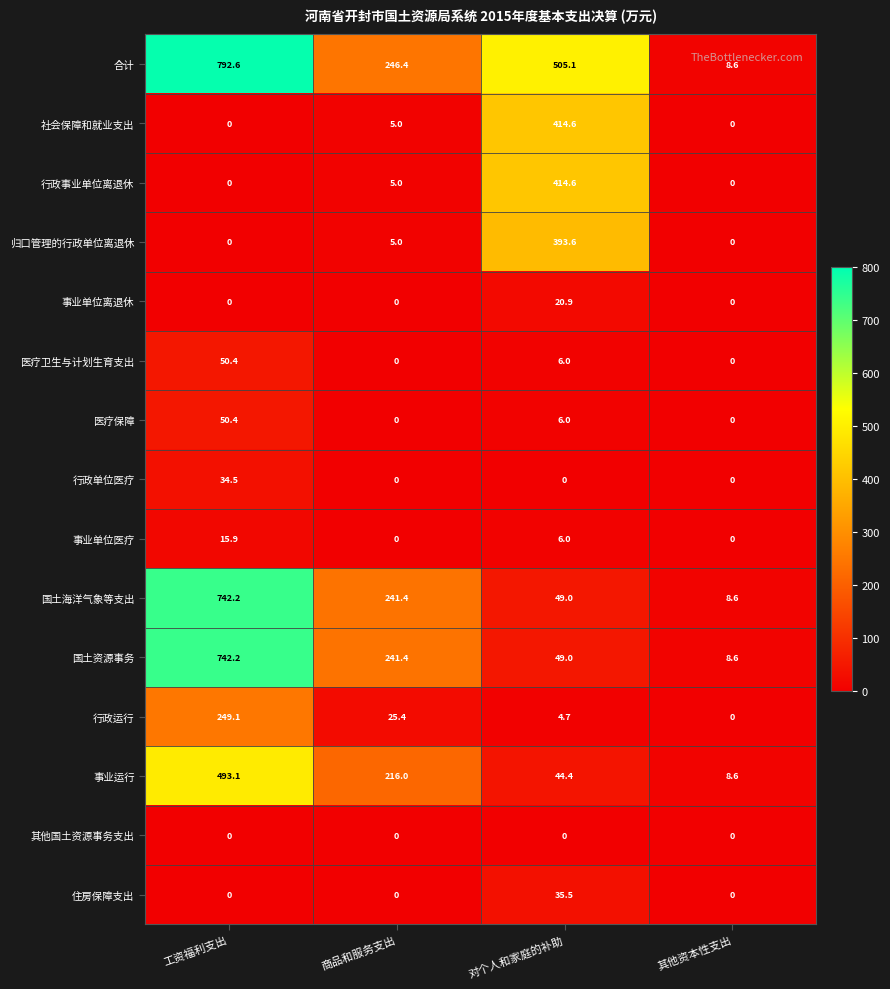

What value does the 社会保障和就业支出 series have at 对个人和家庭的补助?

414.6